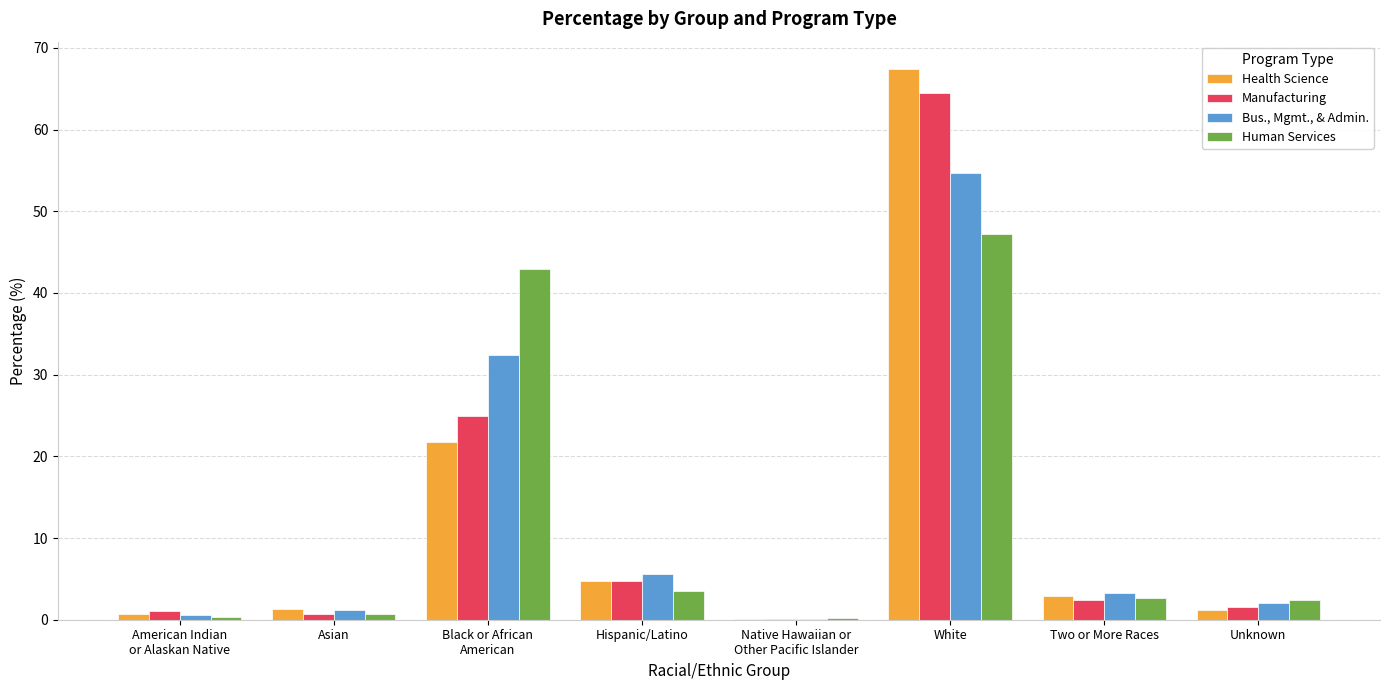

At which category is the sum across all series the highest?

White